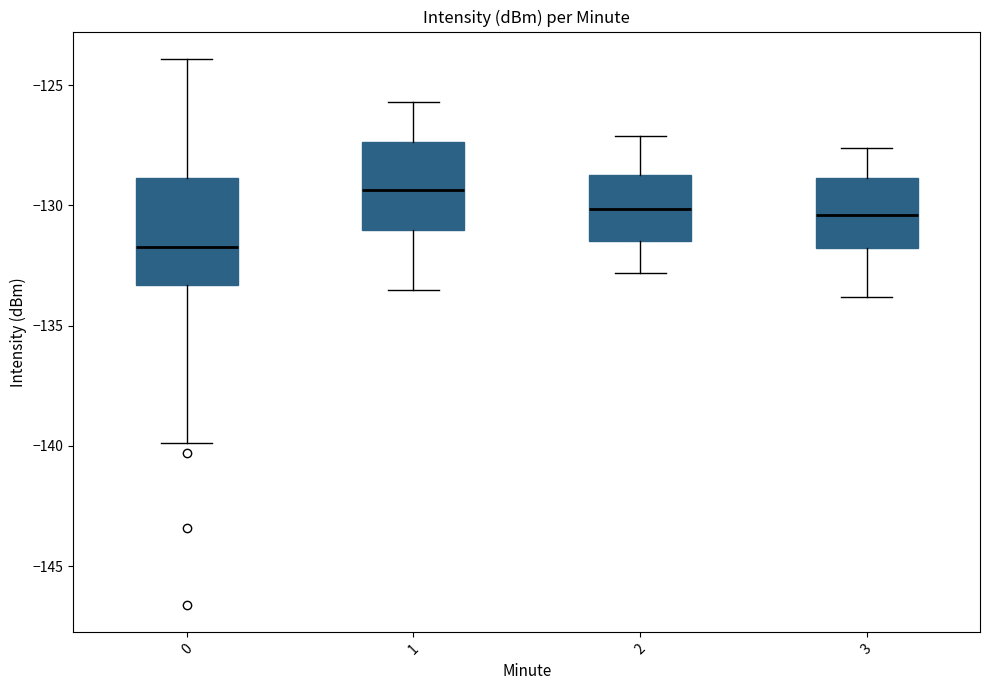

Which box is the tallest, from its lower edge to its upper edge?

0